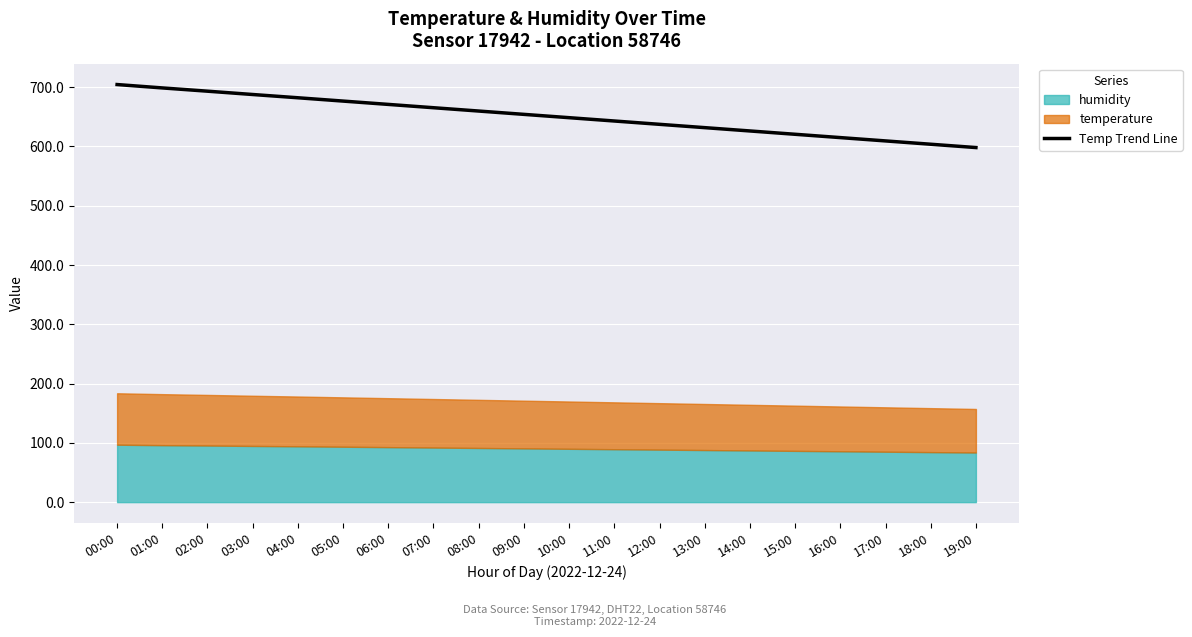

What is the highest value of the Temp Trend Line series?

704.5